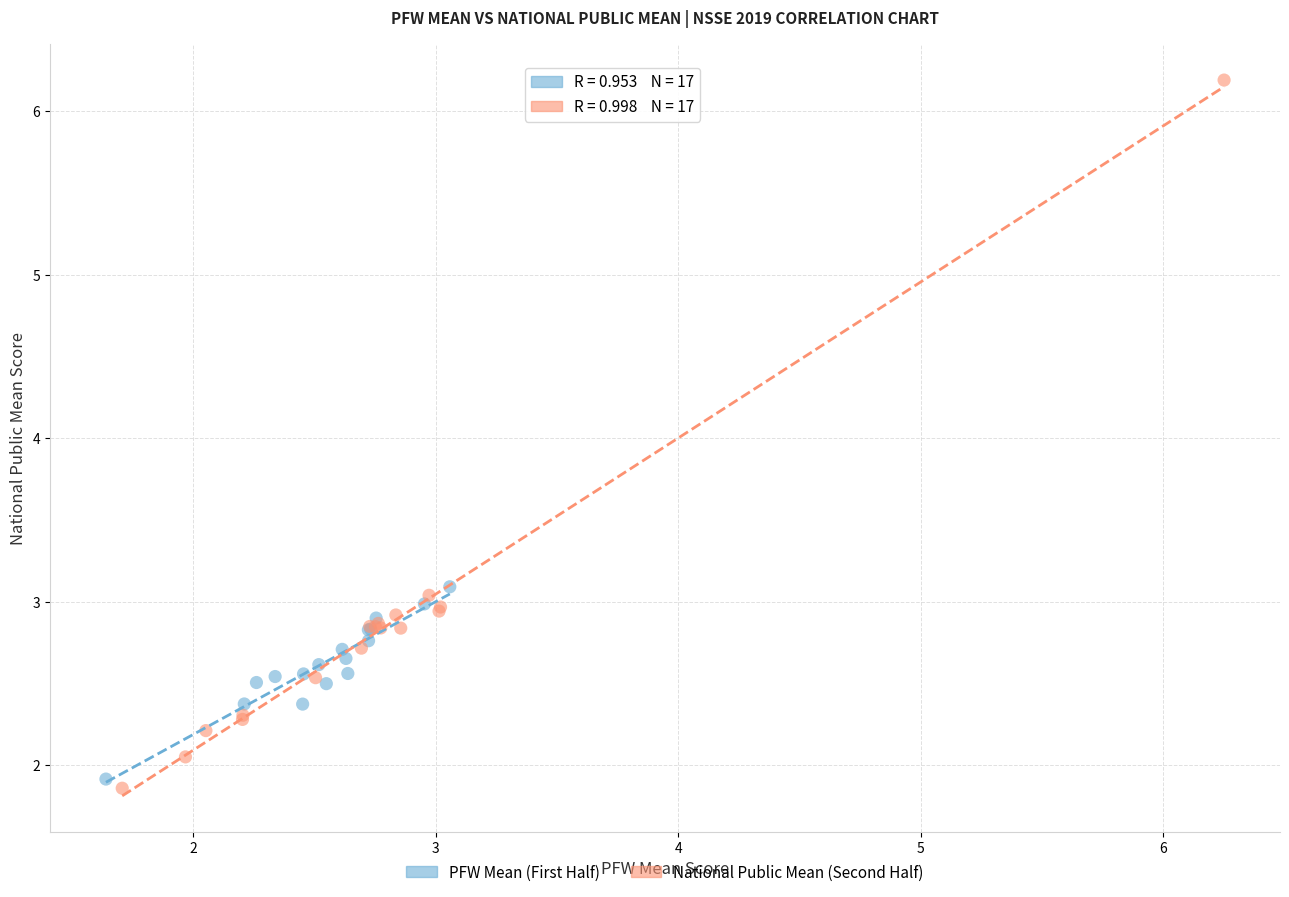

Which series has the largest Y range (max minus min)?

National Public Mean (Second Half)